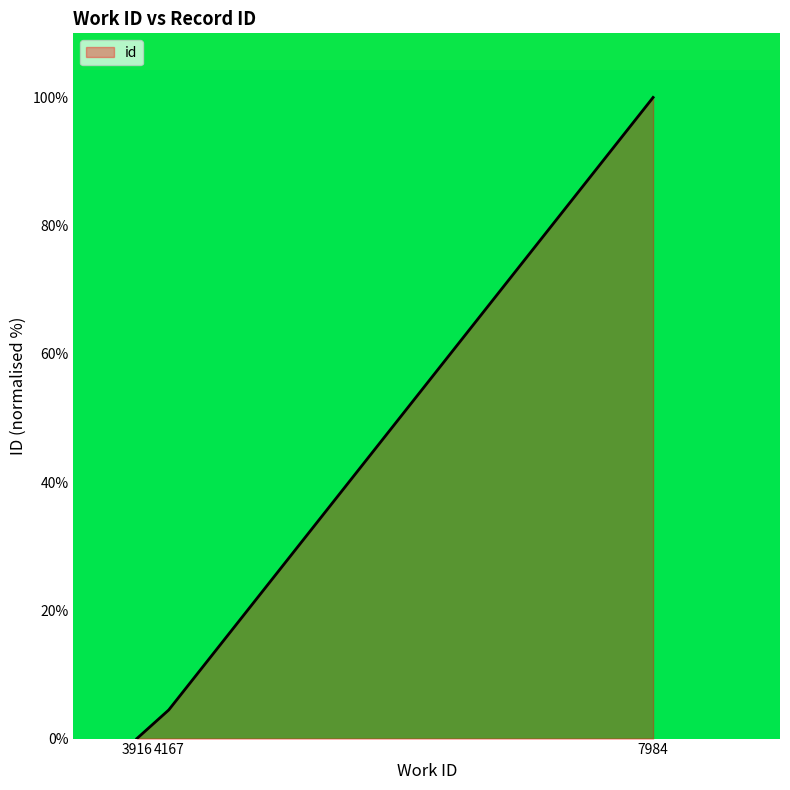

Reading left to right, extract all data points from this chart.

3916=0.0	4167=4.5	7984=100.0